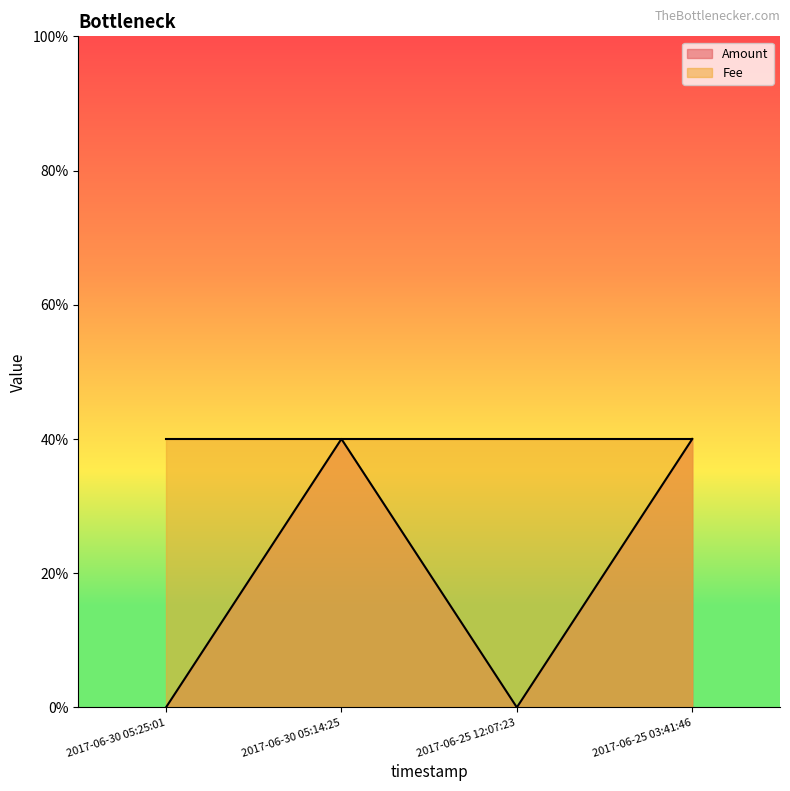

Which has a higher value, 2017-06-30 05:25:01 or 2017-06-25 12:07:23?

2017-06-30 05:25:01